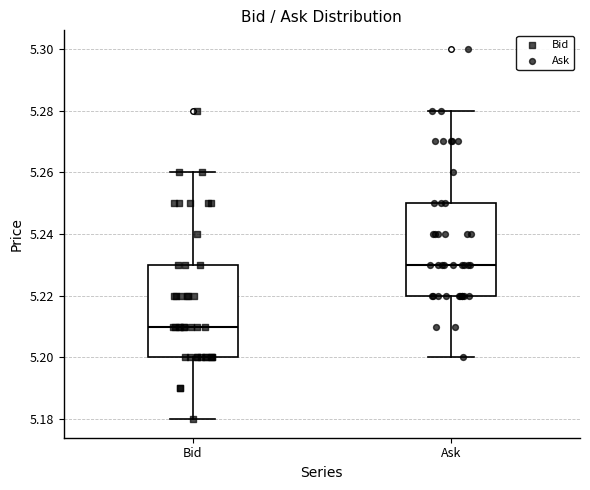

Reading left to right, read every box against the y-axis: the position of its median line, the range the box covers, and the ends of its whiskers. The values are not printed on the chart, so give them approximately, as read against the axis.

Bid: median 5.21, box 5.20 to 5.23, whiskers 5.18 to 5.26
Ask: median 5.23, box 5.22 to 5.25, whiskers 5.20 to 5.28